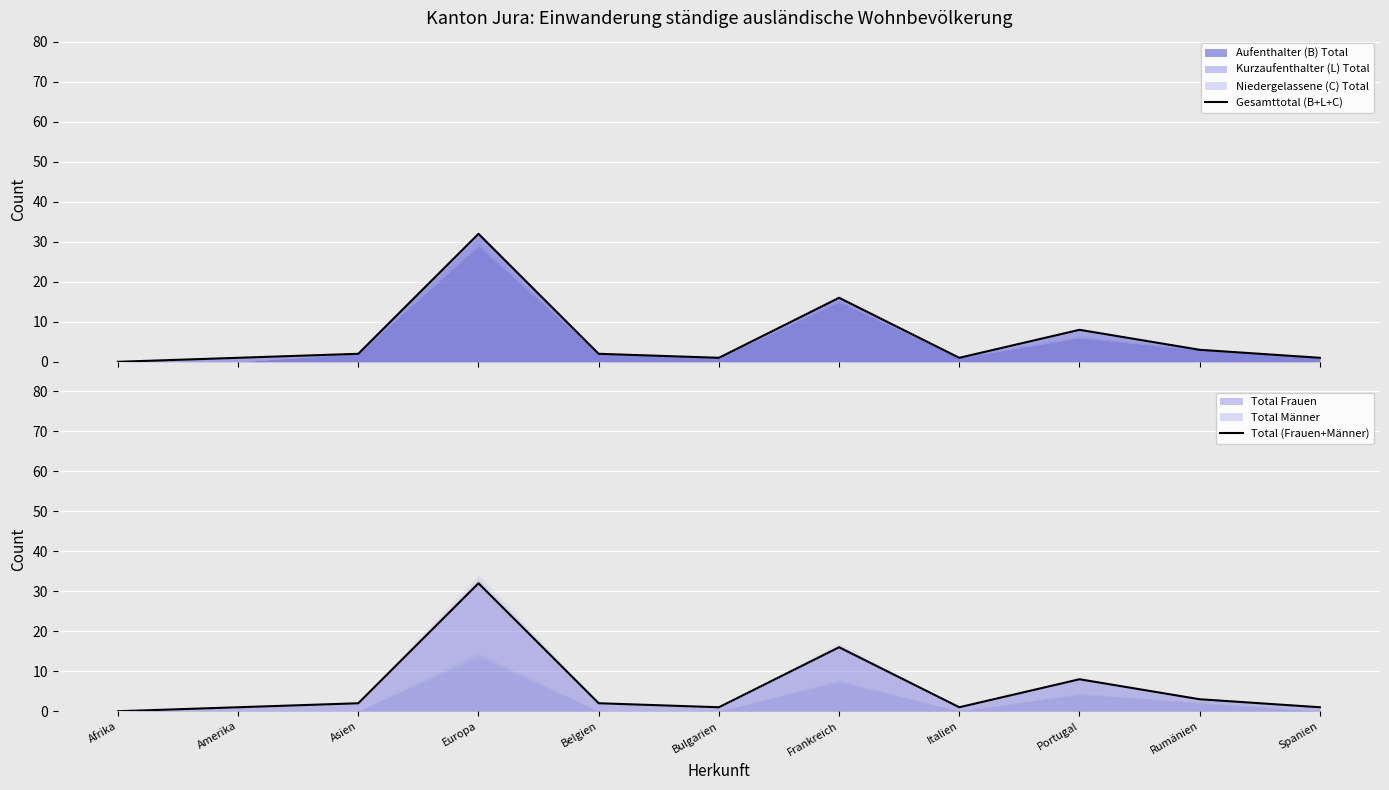

What is the difference between the maximum and minimum values in the Total (Frauen+Männer) series?

32